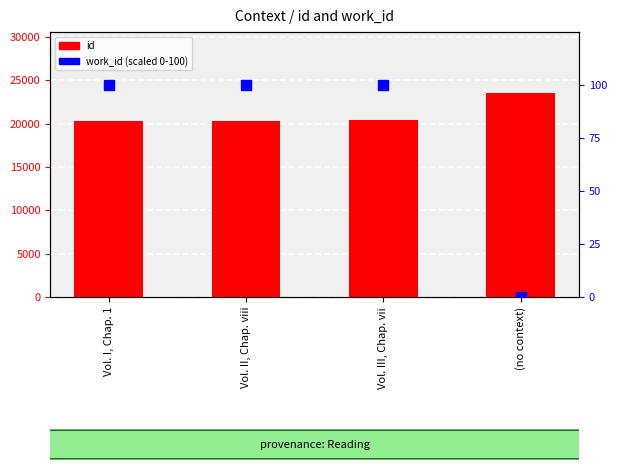

Which series has the largest Y range (max minus min)?

id